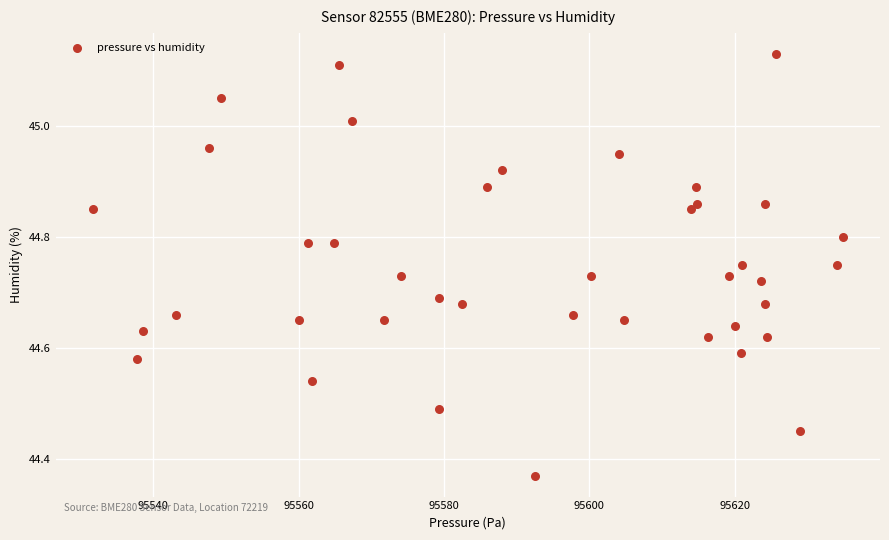

What is the range of X values (max minus min)?

103.1